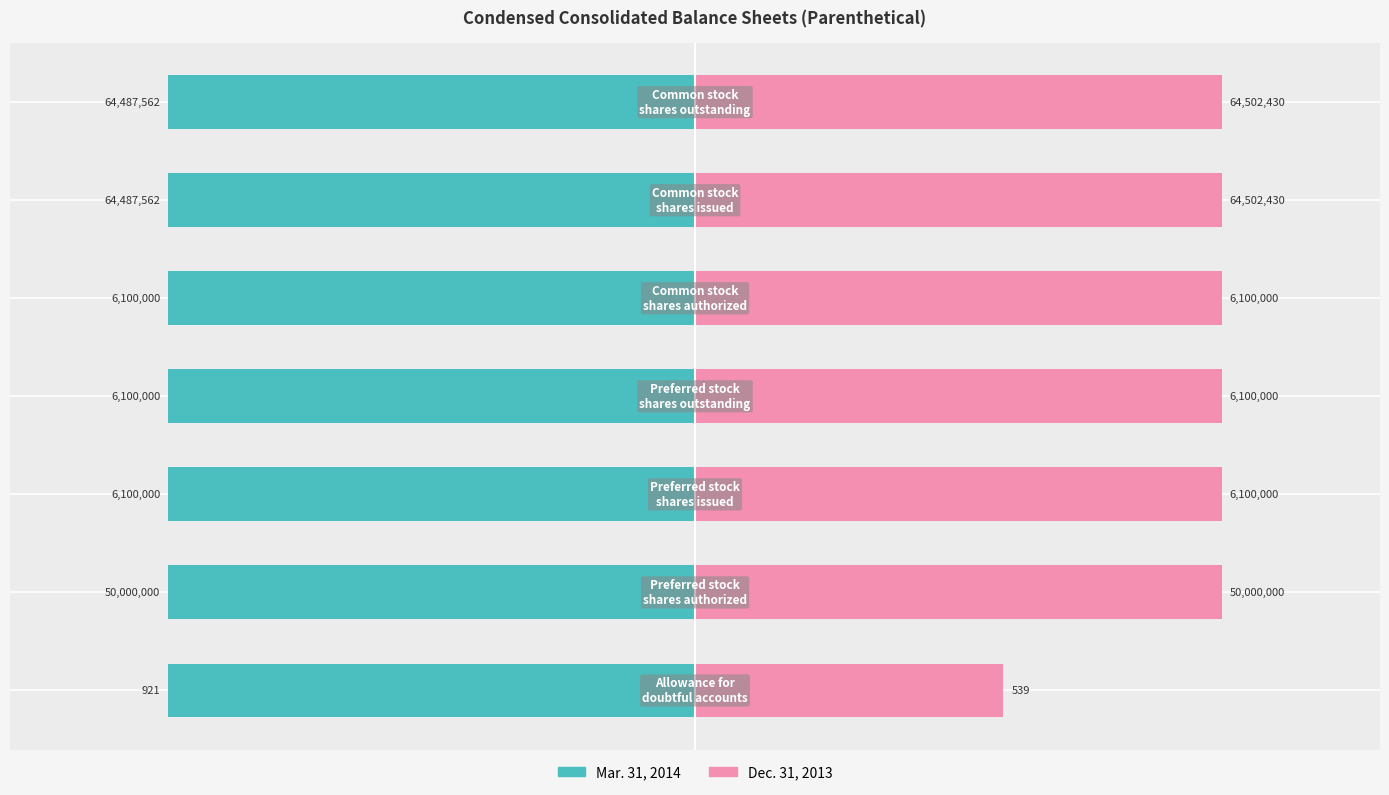

Which series has the largest total across all categories?

Dec. 31, 2013